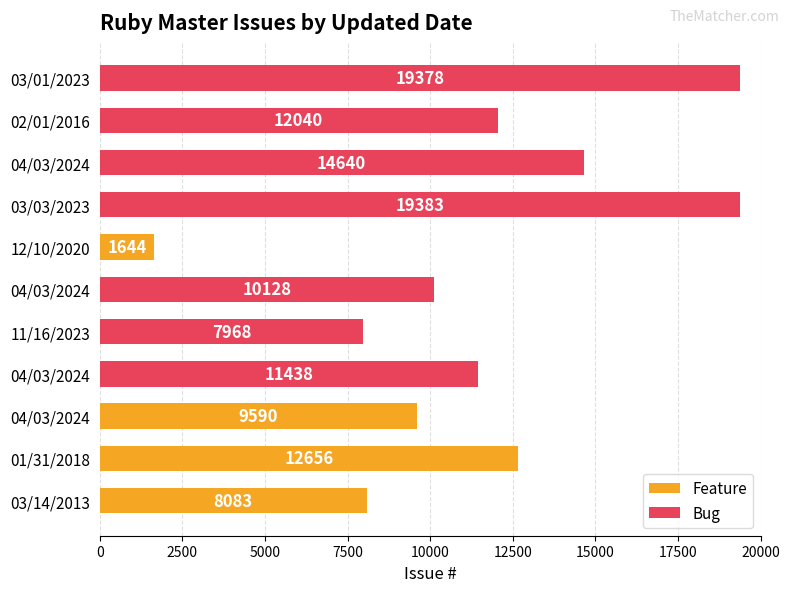

What is the difference between the maximum and minimum values?

17739